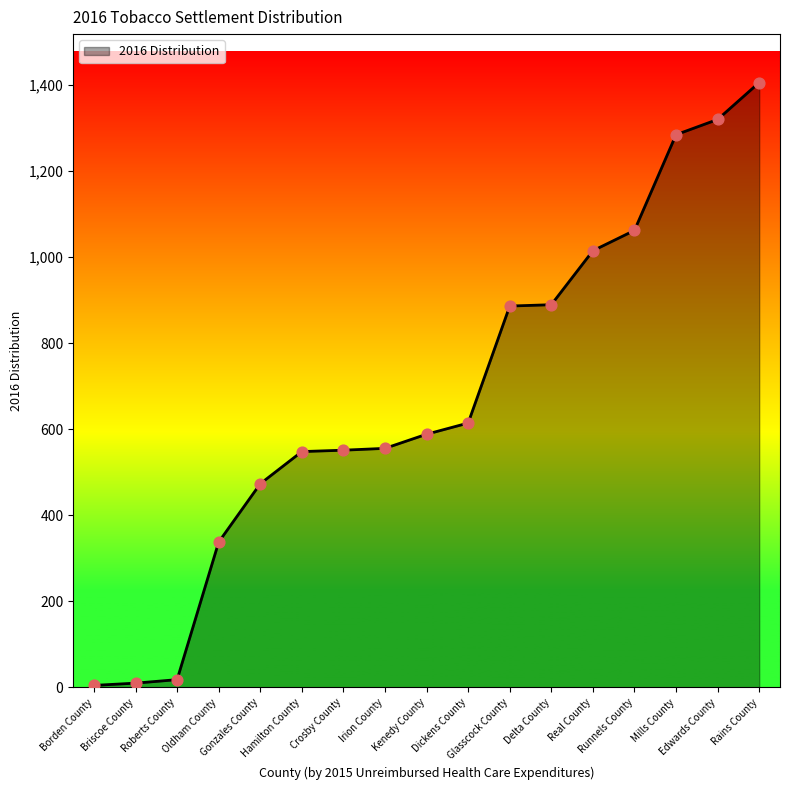

What is the change in value from Borden County to Hamilton County?

+543.3